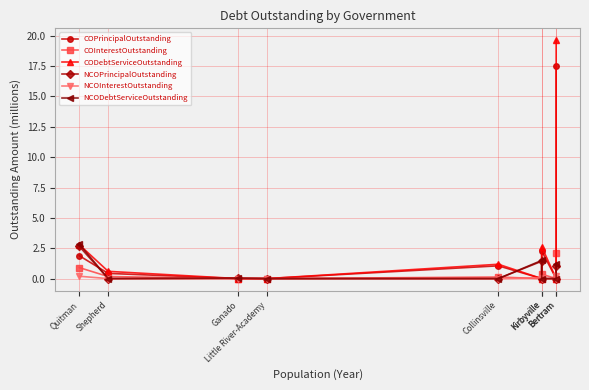

How many data points does each series have?

9